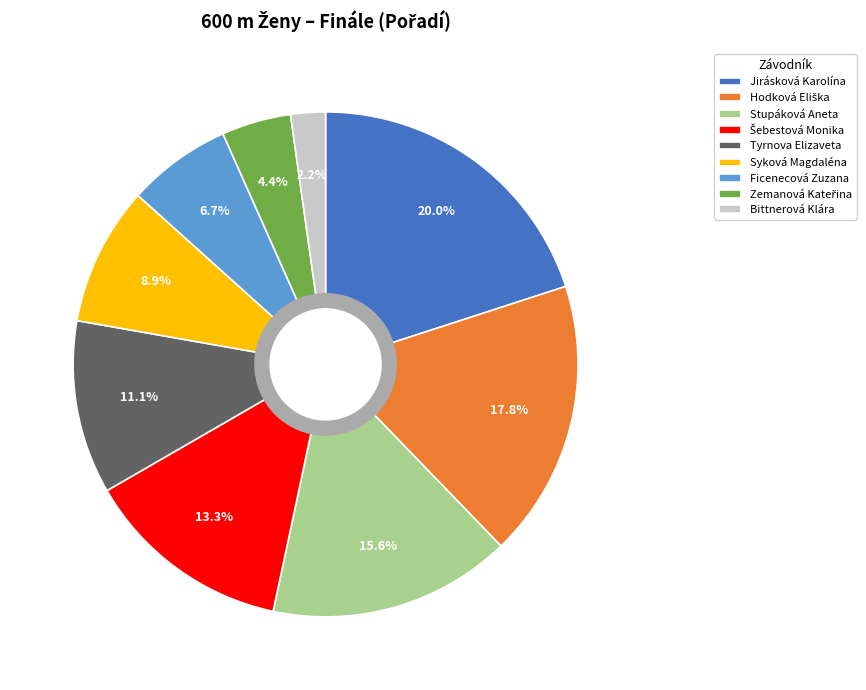

Is there a majority slice in this chart?

No